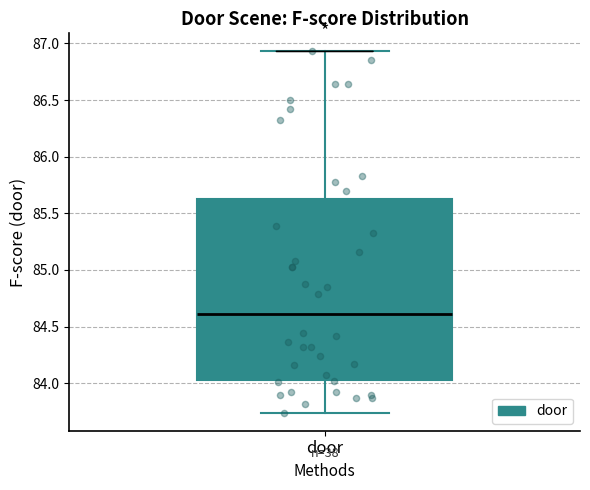

Where does the lower whisker of the box for door end on the y-axis? The values are not printed on the chart, so give them approximately, as read against the axis.

83.75